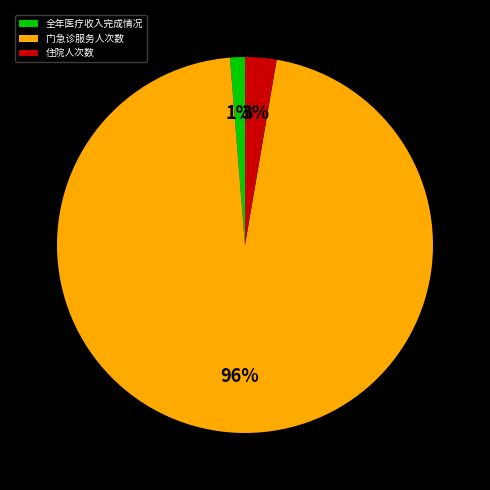

True or false: 门急诊服务人次数 accounts for 96% of the total.

True